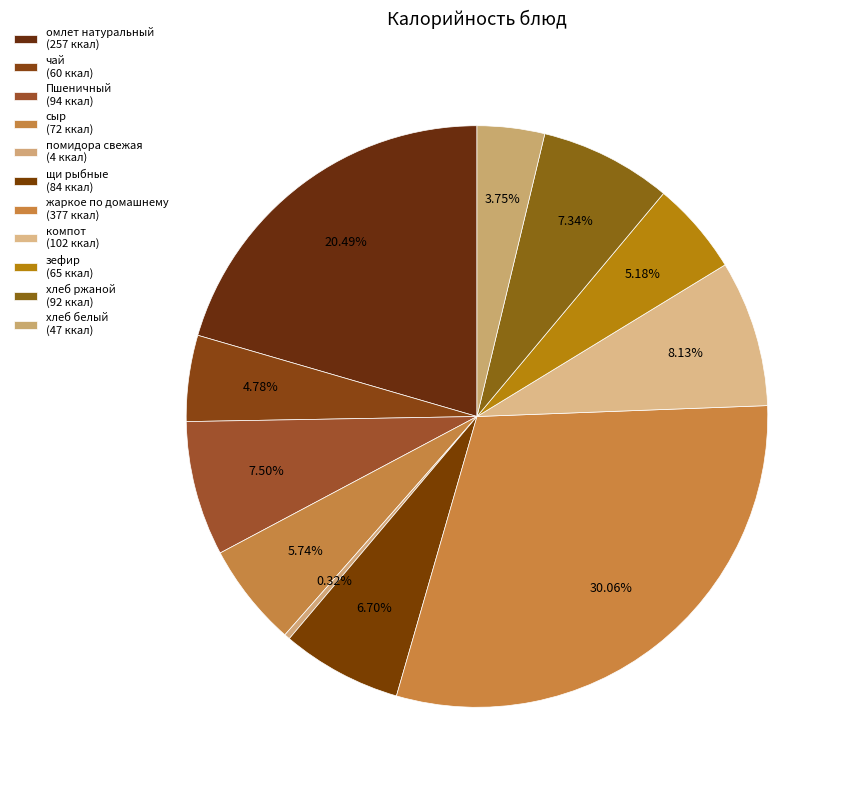

Count the number of slices in the pie.

11